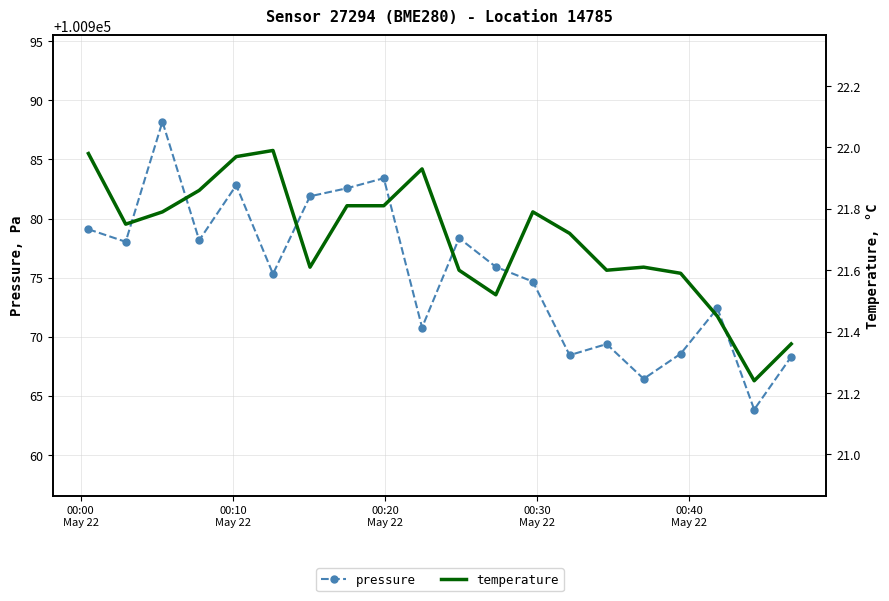

Reading left to right, list all the values displayed in this chart.

pressure: 100979.1	100978.0	100988.2	100978.2	100982.8	100975.3	100981.9	100982.6	100983.4	100970.8	100978.3	100975.9	100974.7	100968.4	100969.4	100966.4	100968.6	100972.4	100963.8	100968.3
temperature: 22.0	21.8	21.8	21.9	22.0	22.0	21.6	21.8	21.8	21.9	21.6	21.5	21.8	21.7	21.6	21.6	21.6	21.4	21.2	21.4